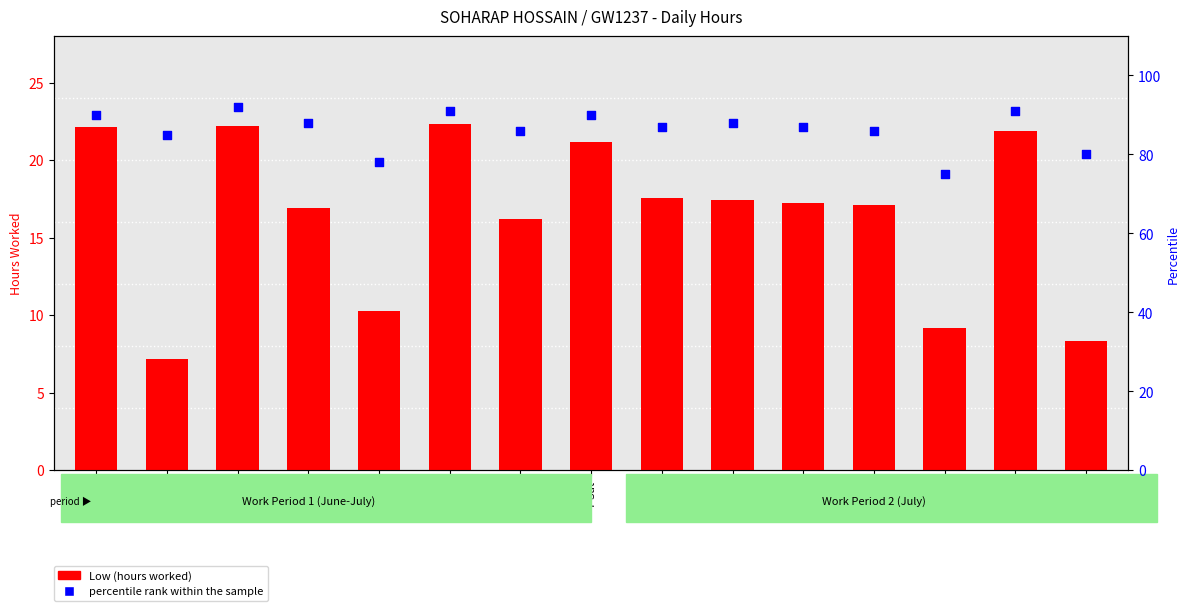

At which category is the sum across all series the highest?

2-Mon